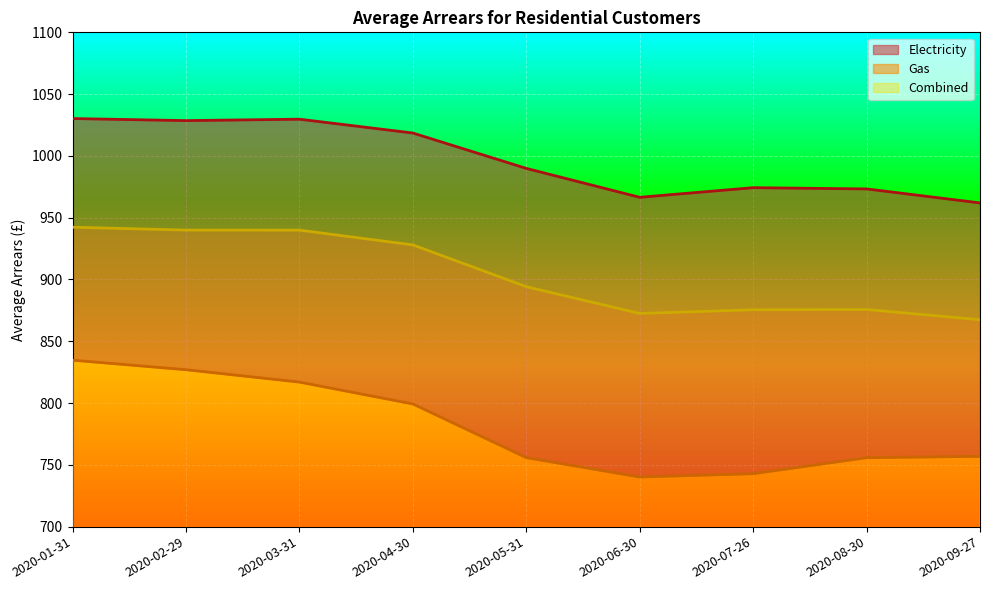

True or false: Gas and Electricity intersect in this chart.

False